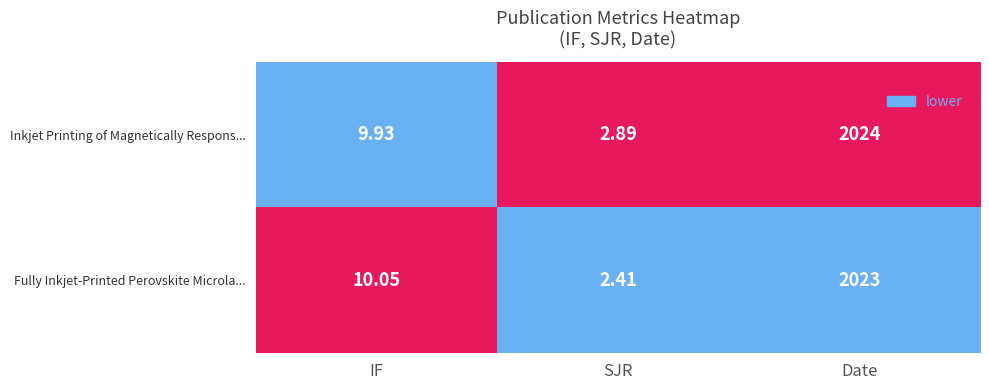

How many data points in Fully Inkjet-Printed Perovskite Microla... are less than 10?

1